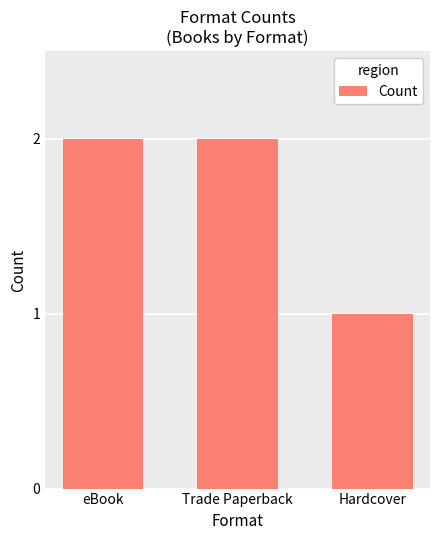

Reading left to right, list all the values displayed in this chart.

eBook=2	Trade Paperback=2	Hardcover=1